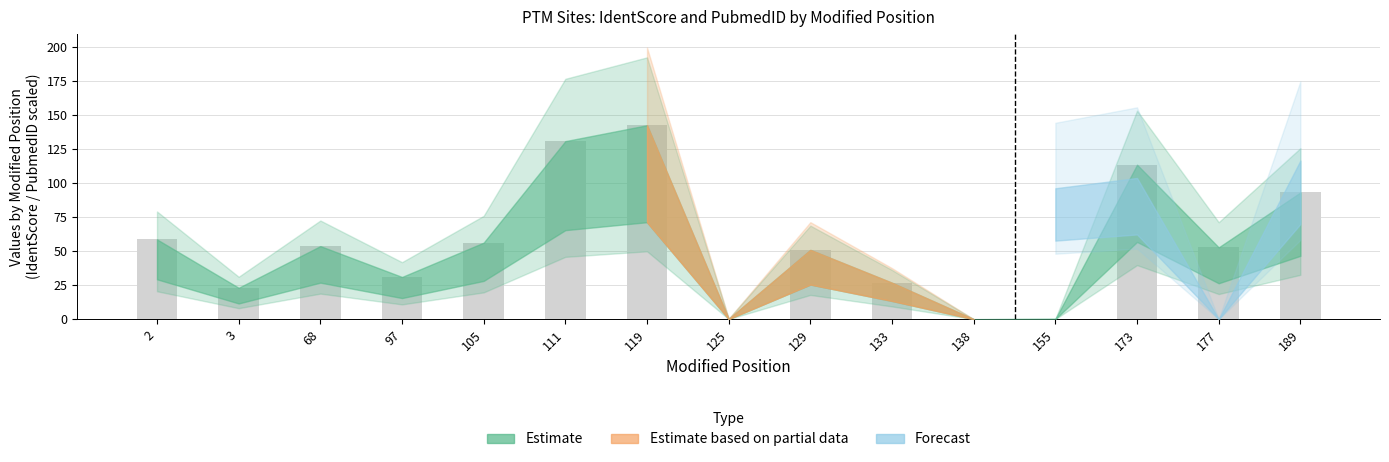

The chart shows a value of 41.3 at 111. True or false?

False